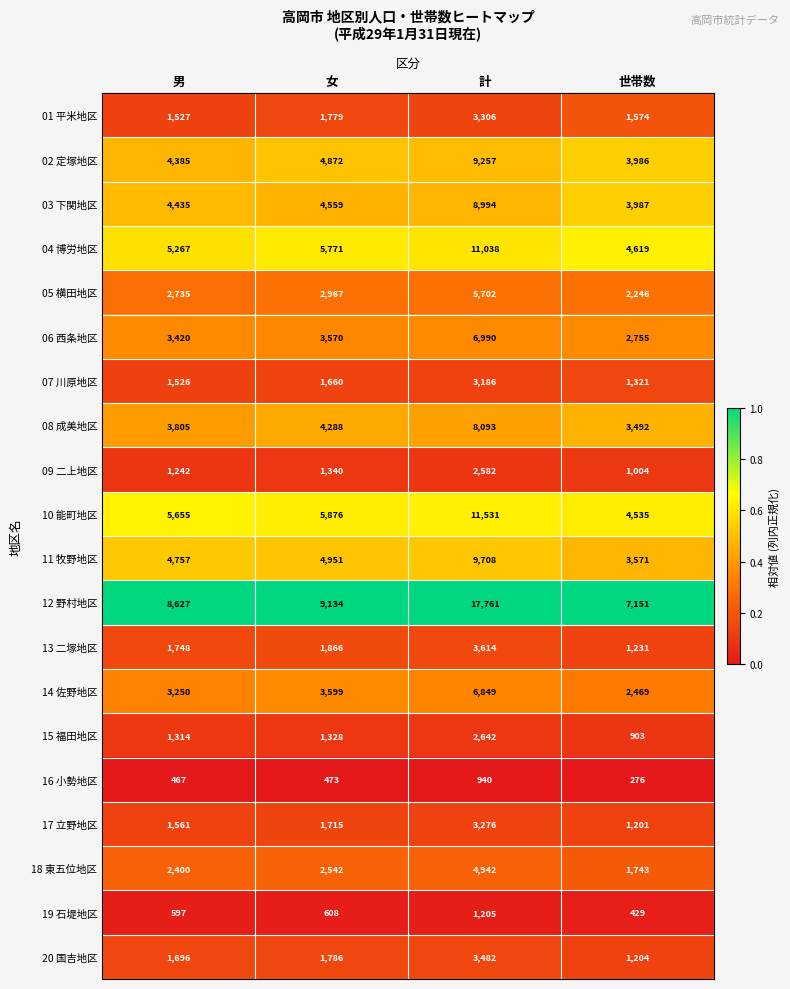

What is the maximum value for 13 二塚地区?

3614